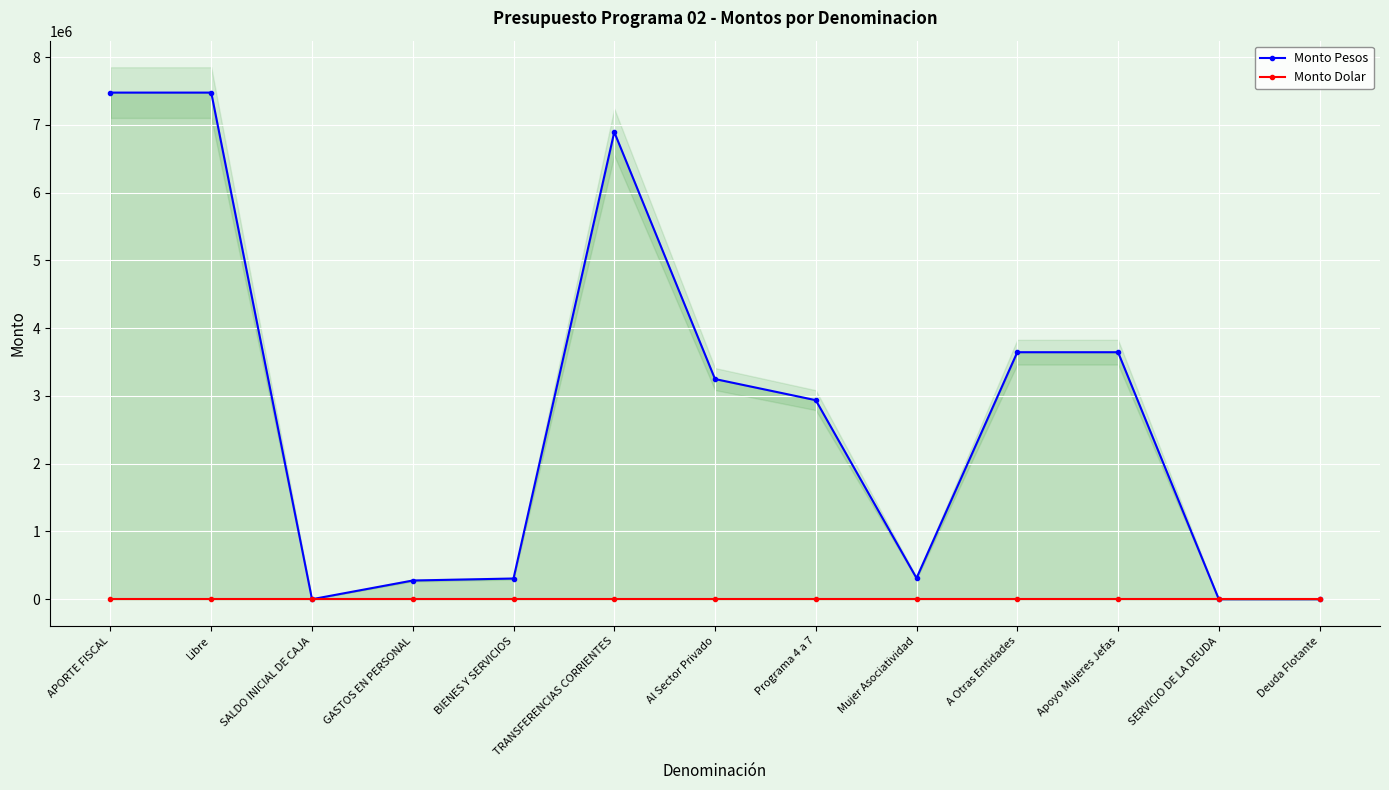

Which series has the largest range (max minus min)?

Monto Pesos